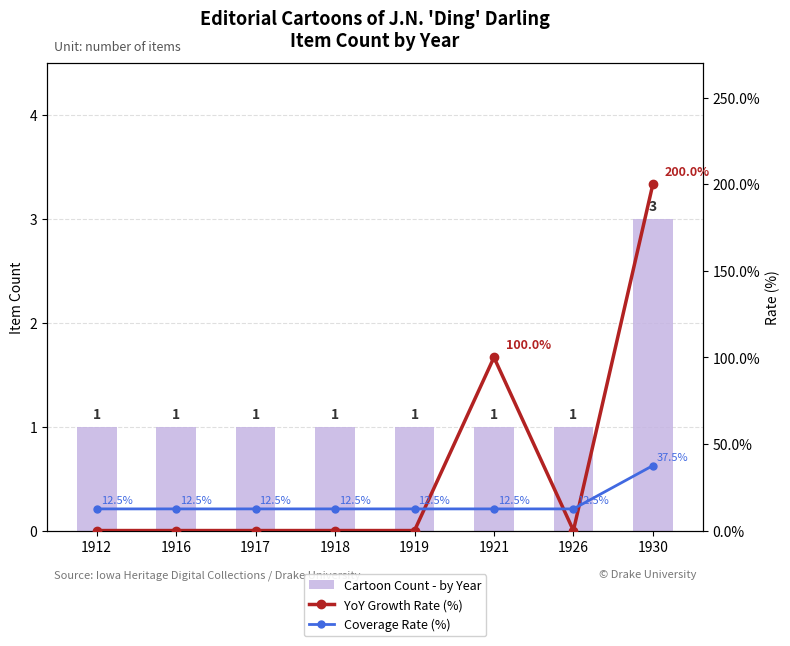

The Coverage Rate (%) series shows 6.2 at 1918. True or false?

False